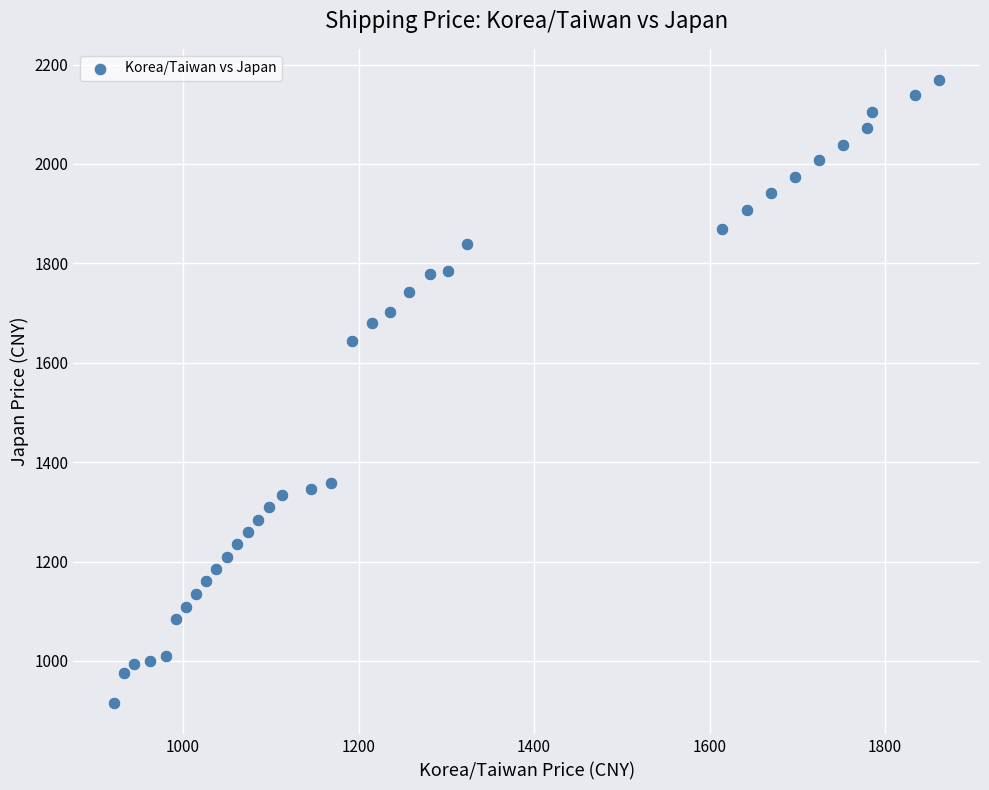

What is the range of Y values (max minus min)?

1254.0